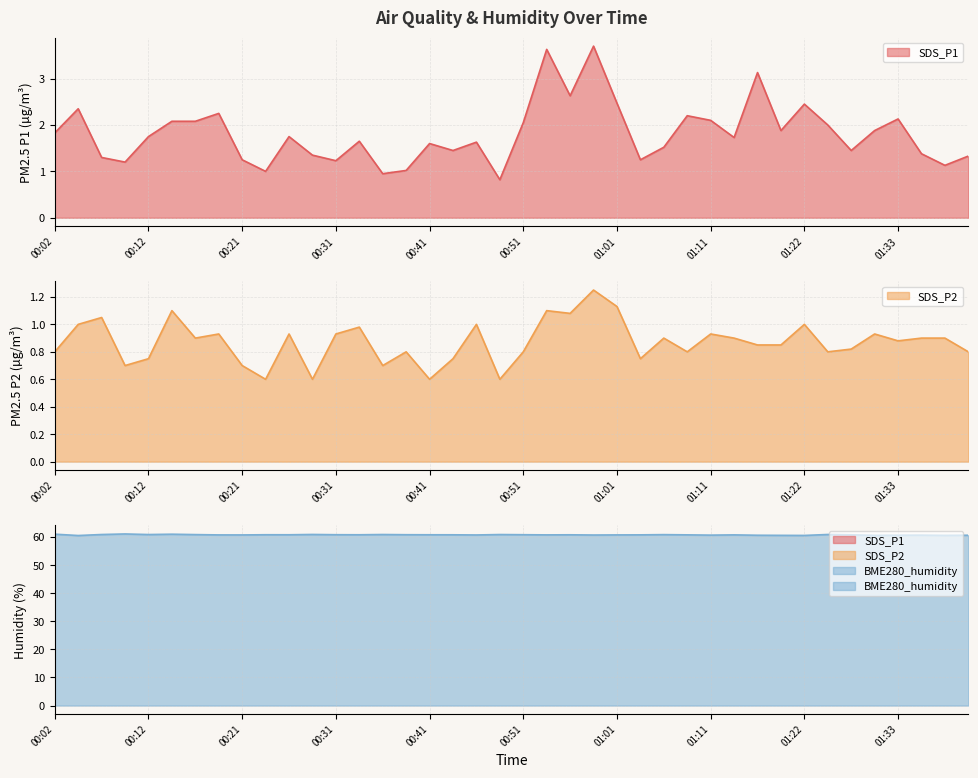

What is the value of the SDS_P1 point at the 37th from the left?

2.1